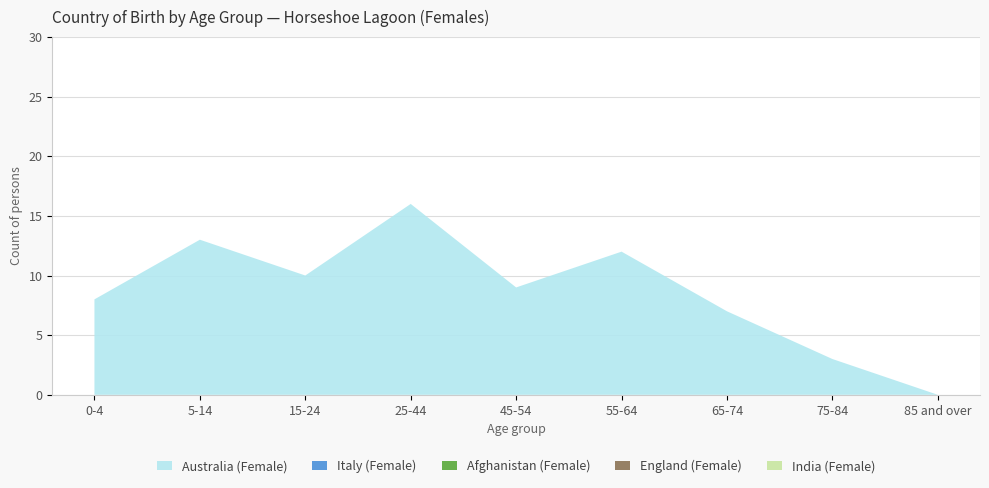

Reading left to right, transcribe all the data shown in this chart.

Australia (Female): 0-4=8	5-14=13	15-24=10	25-44=16	45-54=9	55-64=12	65-74=7	75-84=3	85 and over=0
Italy (Female): 0-4=0	5-14=0	15-24=0	25-44=0	45-54=0	55-64=0	65-74=0	75-84=0	85 and over=0
Afghanistan (Female): 0-4=0	5-14=0	15-24=0	25-44=0	45-54=0	55-64=0	65-74=0	75-84=0	85 and over=0
England (Female): 0-4=0	5-14=0	15-24=0	25-44=0	45-54=0	55-64=0	65-74=0	75-84=0	85 and over=0
India (Female): 0-4=0	5-14=0	15-24=0	25-44=0	45-54=0	55-64=0	65-74=0	75-84=0	85 and over=0